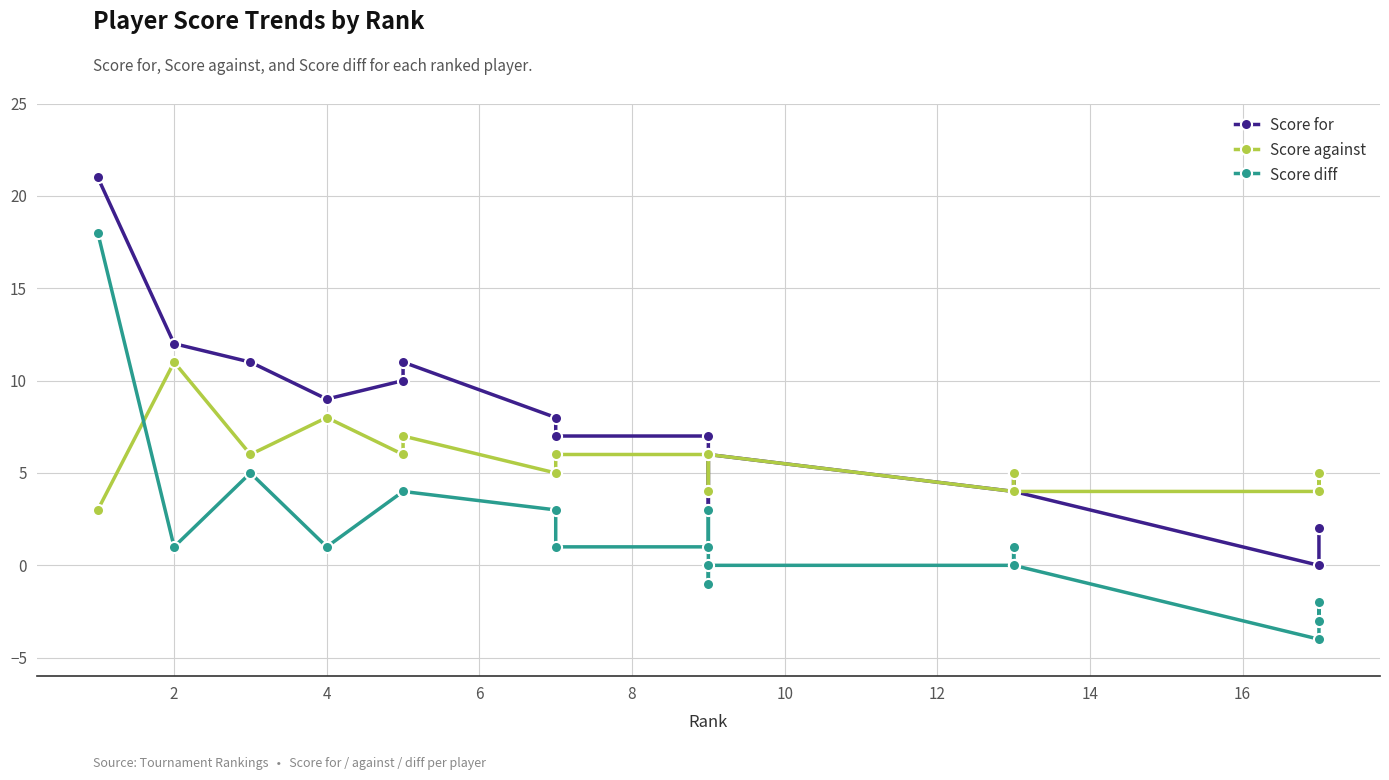

Which series ends up on top after the final intersection of Score for and Score against?

Score against